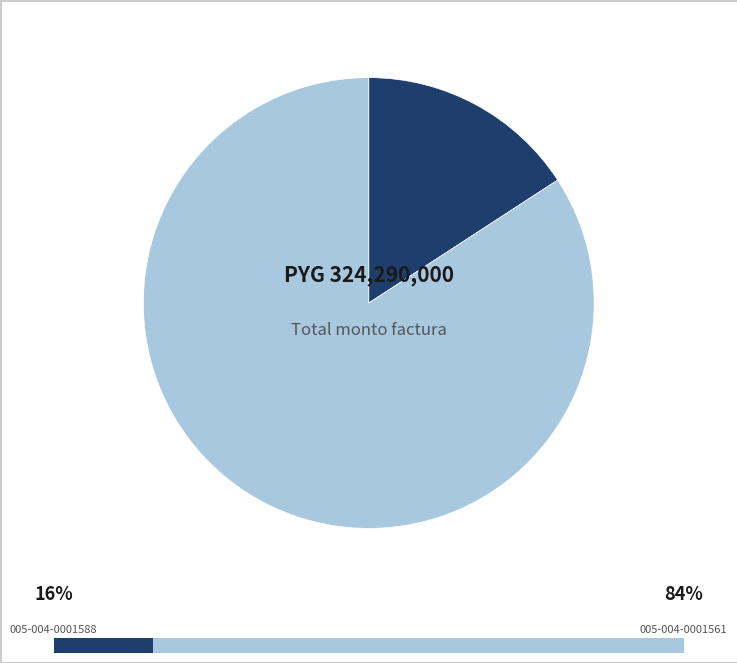

To the nearest percent, what is the difference between the 005-004-0001588 and 005-004-0001561 slice percentages?

68%